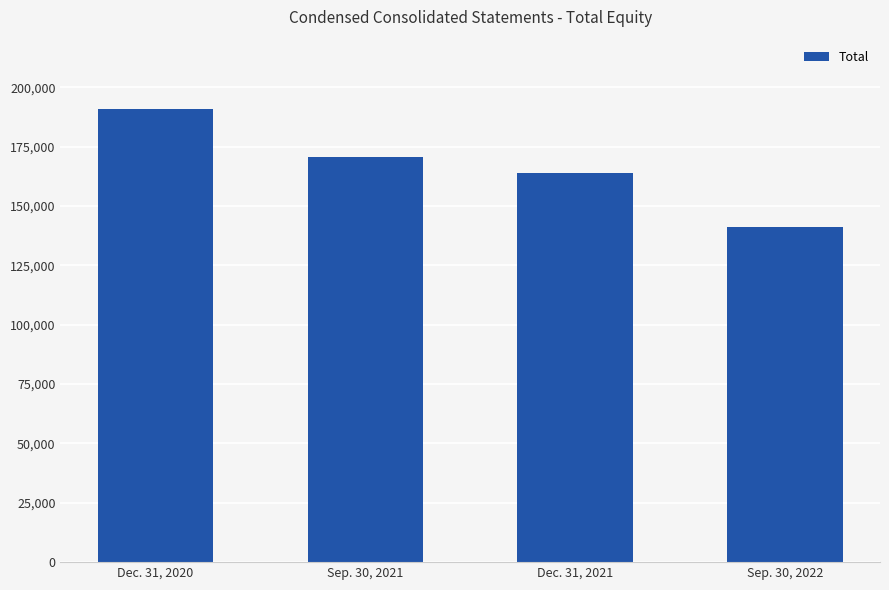

What is the change in value from Dec. 31, 2020 to Sep. 30, 2022?

-49503